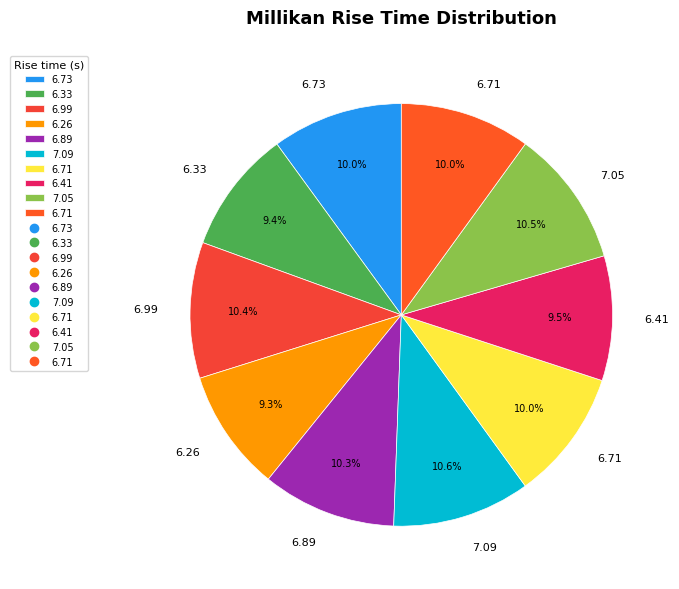

How many segments does this pie chart have?

10